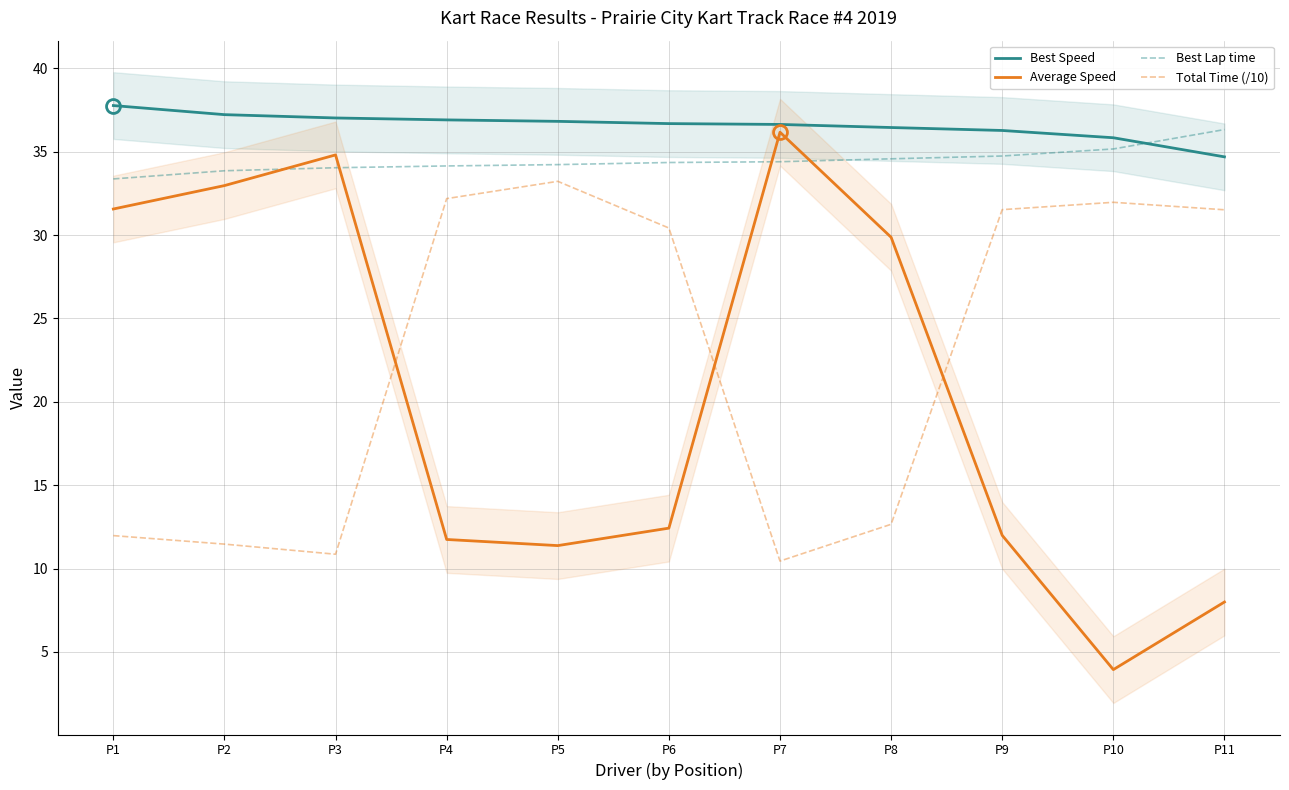

How many values in the Total Time (/10) series exceed 30?

6